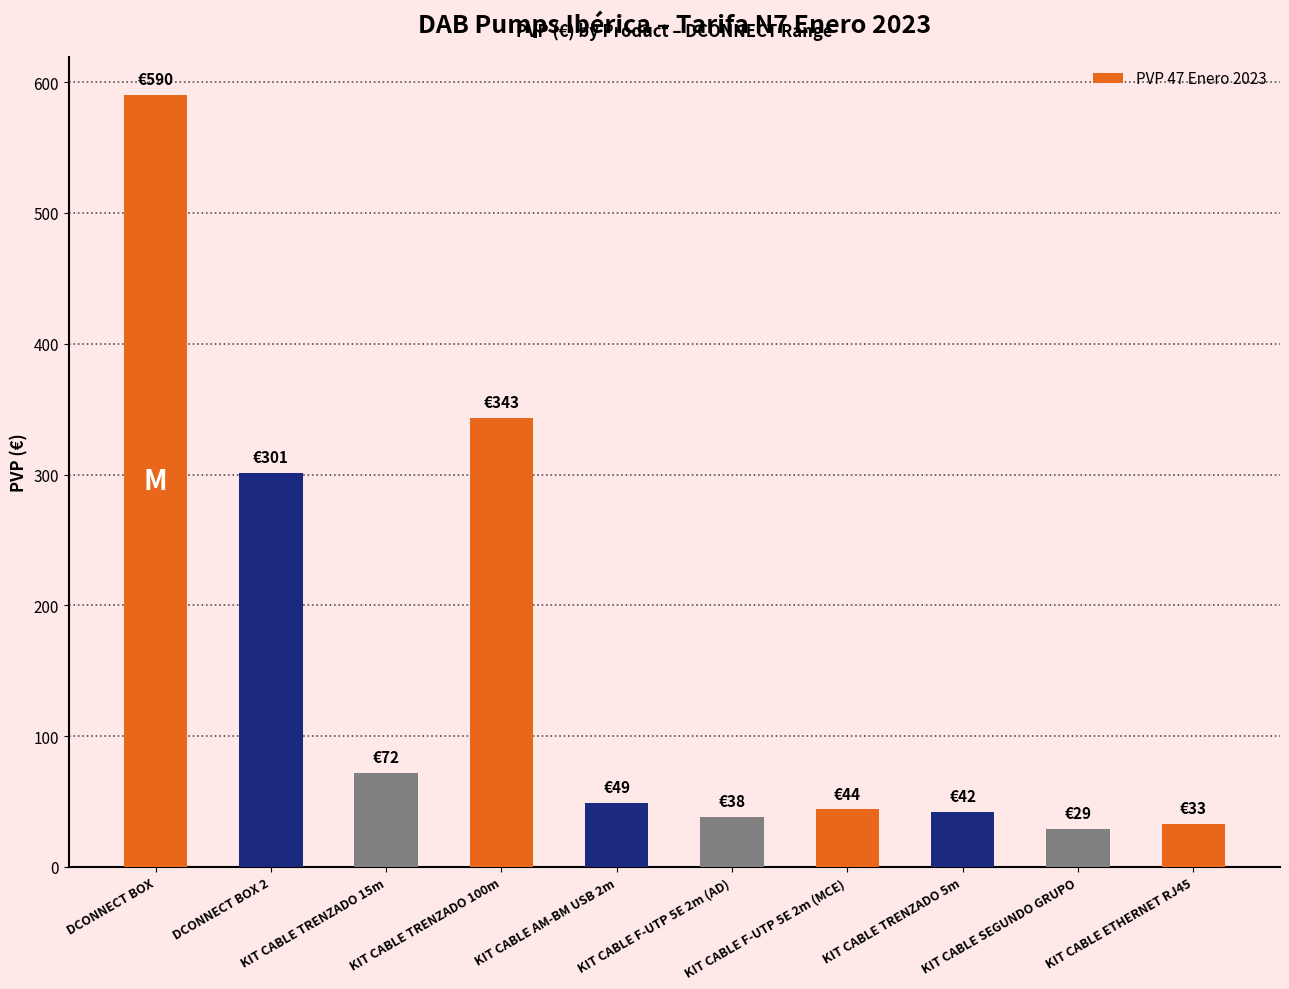

What is the smallest value displayed?

29